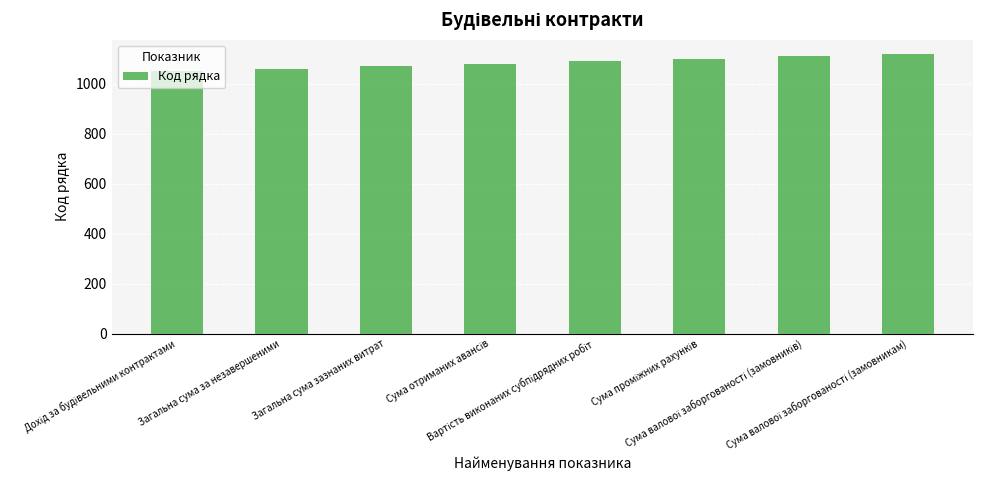

What is the average value?

1085